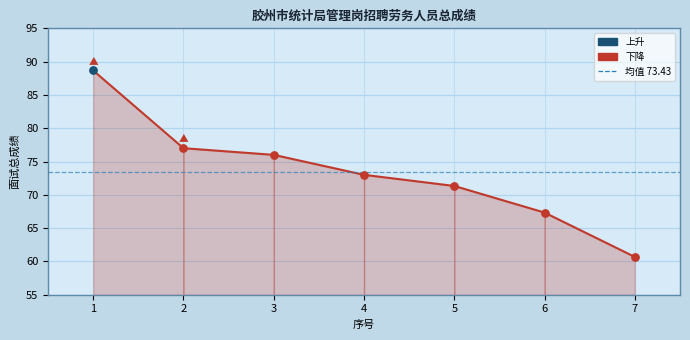

Which series has the widest spread of Y values?

面试总成绩